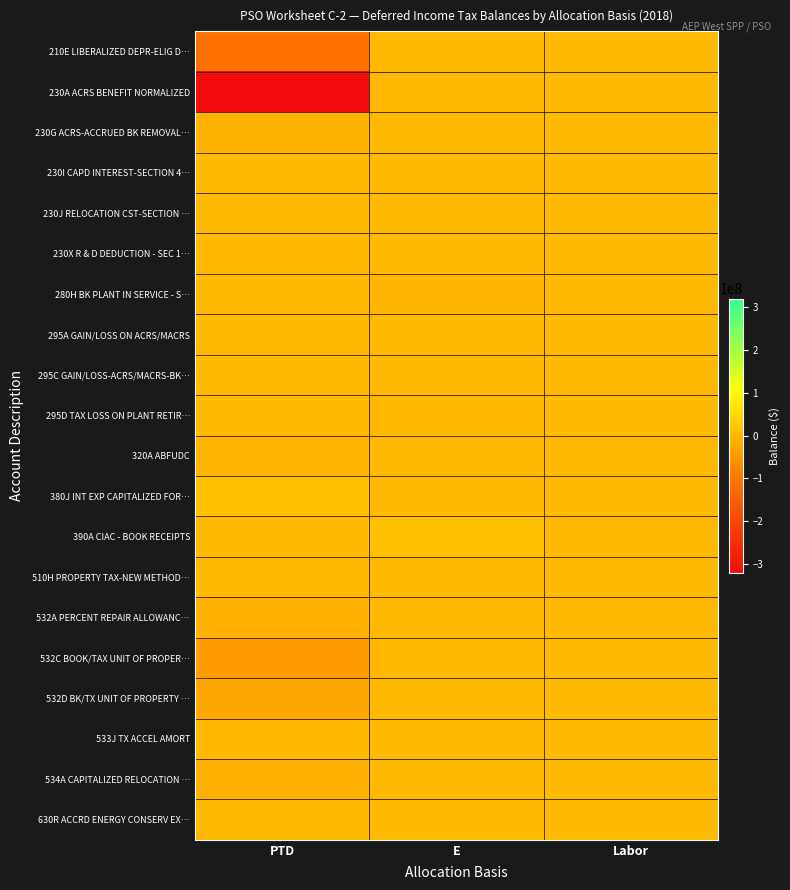

Reading left to right, extract all data points from this chart.

210E LIBERALIZED DEPR-ELIG D…: PTD=-111671196.0	E=0.0	Labor=0.0
230A ACRS BENEFIT NORMALIZED: PTD=-319442926.5	E=0.0	Labor=0.0
230G ACRS-ACCRUED BK REMOVAL…: PTD=-10168602.6	E=0.0	Labor=0.0
230I CAPD INTEREST-SECTION 4…: PTD=-754633.5	E=0.0	Labor=0.0
230J RELOCATION CST-SECTION …: PTD=55574.8	E=0.0	Labor=0.0
230X R & D DEDUCTION - SEC 1…: PTD=-2232364.5	E=0.0	Labor=0.0
280H BK PLANT IN SERVICE - S…: PTD=0.0	E=-3011854.5	Labor=0.0
295A GAIN/LOSS ON ACRS/MACRS: PTD=-1011827.4	E=0.0	Labor=0.0
295C GAIN/LOSS-ACRS/MACRS-BK…: PTD=1877225.7	E=0.0	Labor=0.0
295D TAX LOSS ON PLANT RETIR…: PTD=0.0	E=-1730874.4	Labor=0.0
320A ABFUDC: PTD=-6323239.5	E=0.0	Labor=0.0
380J INT EXP CAPITALIZED FOR…: PTD=11580562.0	E=0.0	Labor=0.0
390A CIAC - BOOK RECEIPTS: PTD=0.0	E=12048235.3	Labor=0.0
510H PROPERTY TAX-NEW METHOD…: PTD=-40006.2	E=0.0	Labor=0.0
532A PERCENT REPAIR ALLOWANC…: PTD=-13616608.7	E=0.0	Labor=0.0
532C BOOK/TAX UNIT OF PROPER…: PTD=-44965426.2	E=0.0	Labor=0.0
532D BK/TX UNIT OF PROPERTY …: PTD=-27589366.8	E=0.0	Labor=0.0
533J TX ACCEL AMORT: PTD=-1287972.6	E=0.0	Labor=0.0
534A CAPITALIZED RELOCATION …: PTD=-13524931.6	E=0.0	Labor=0.0
630R ACCRD ENERGY CONSERV EX…: PTD=-106803.0	E=0.0	Labor=0.0